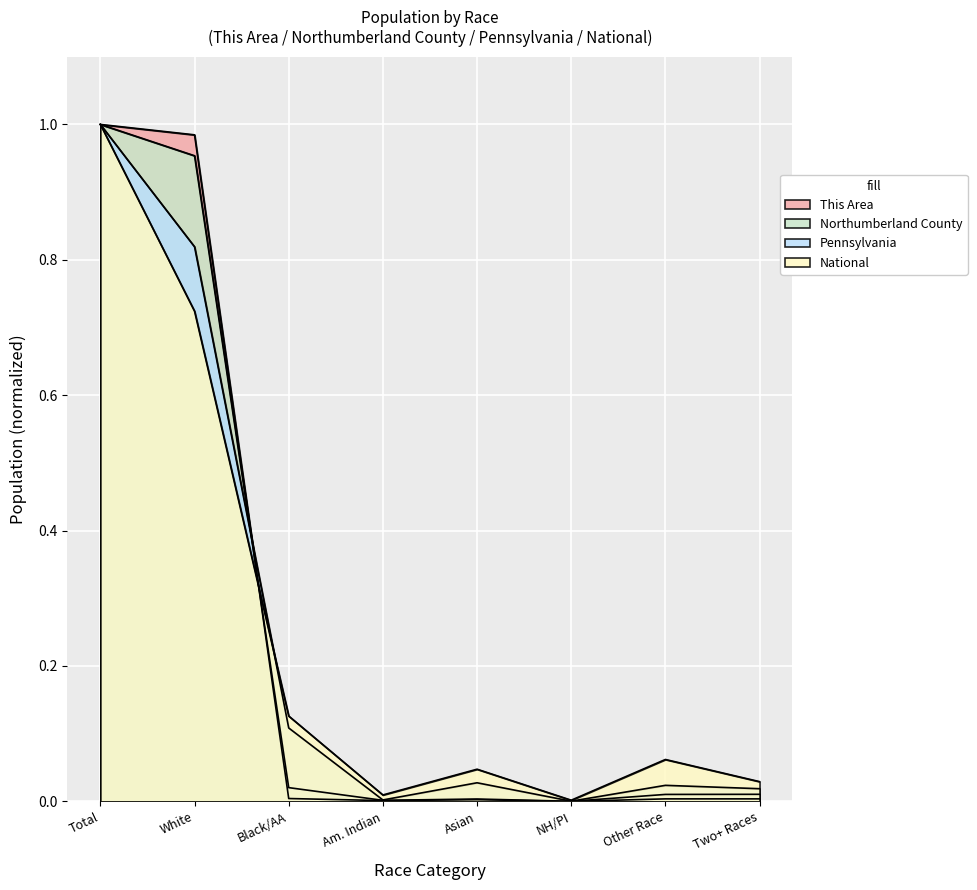

What is the label of the 6th point from the right?

Black/AA